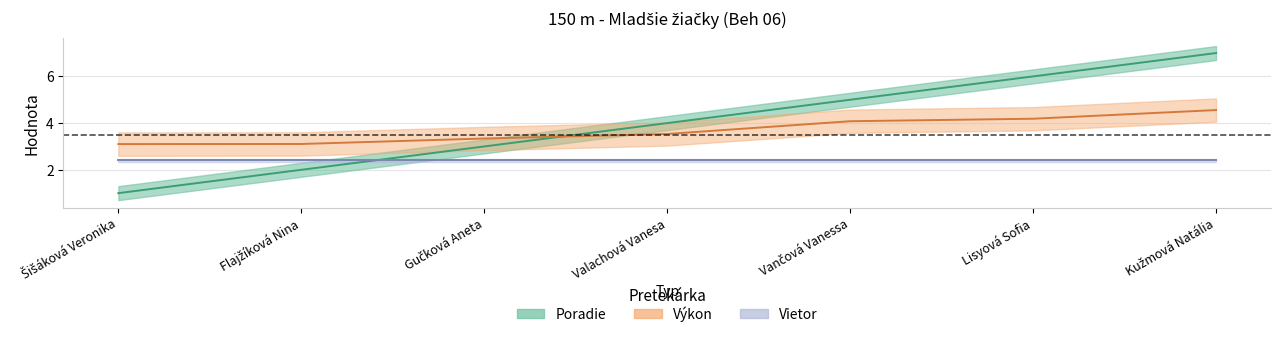

What is the sum of all Poradie values?

28.0